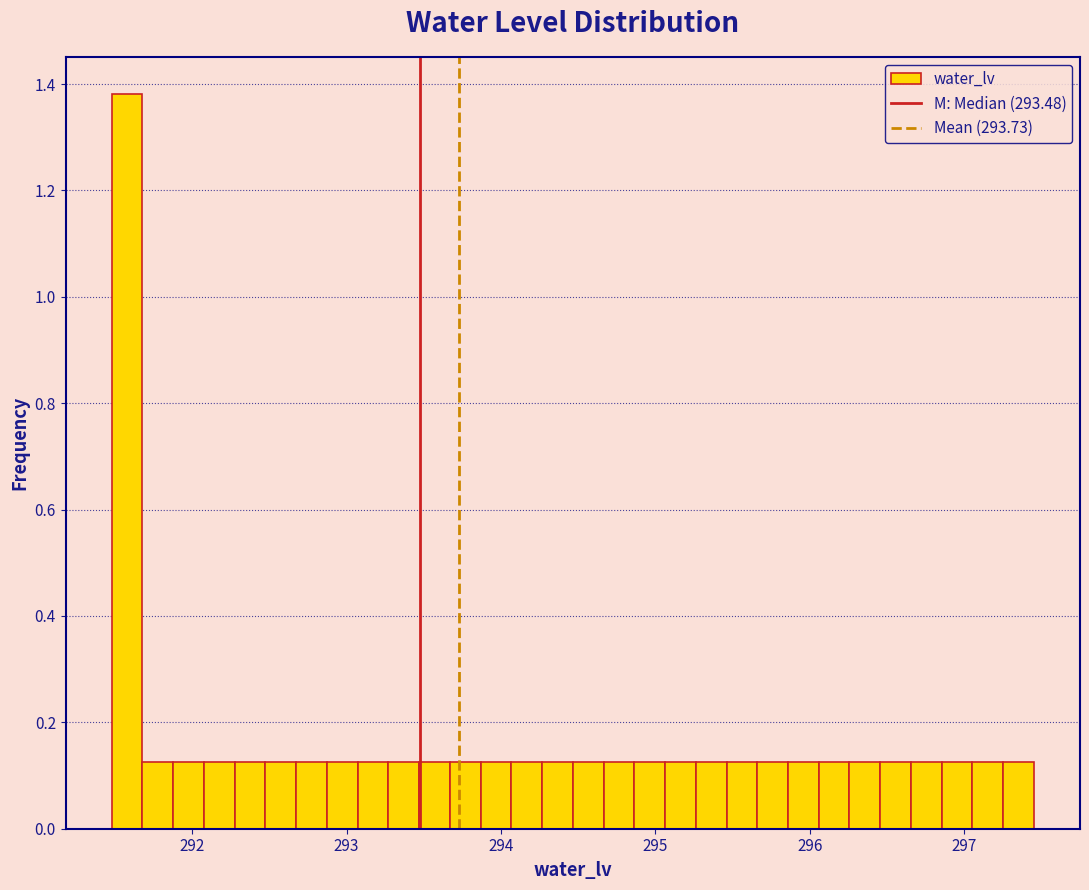

Around what value on the x-axis is the tallest bar? Give the approximate position of its centre, as read against the axis.

291.6